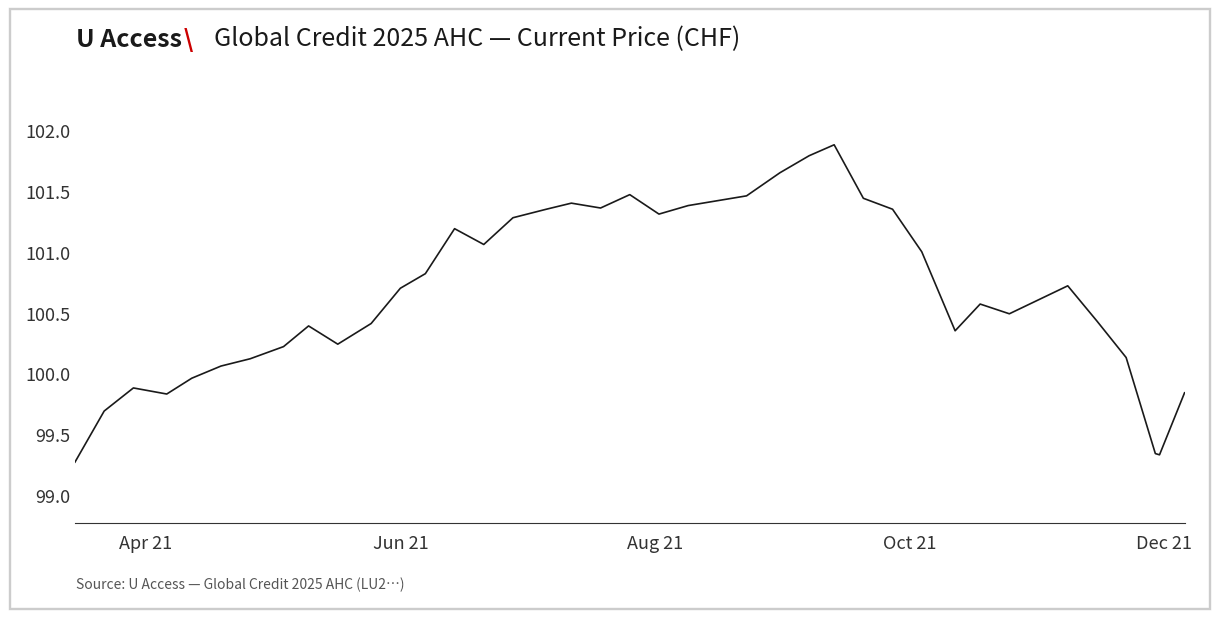

At which category does the chart reach its minimum across all series?

Apr 21